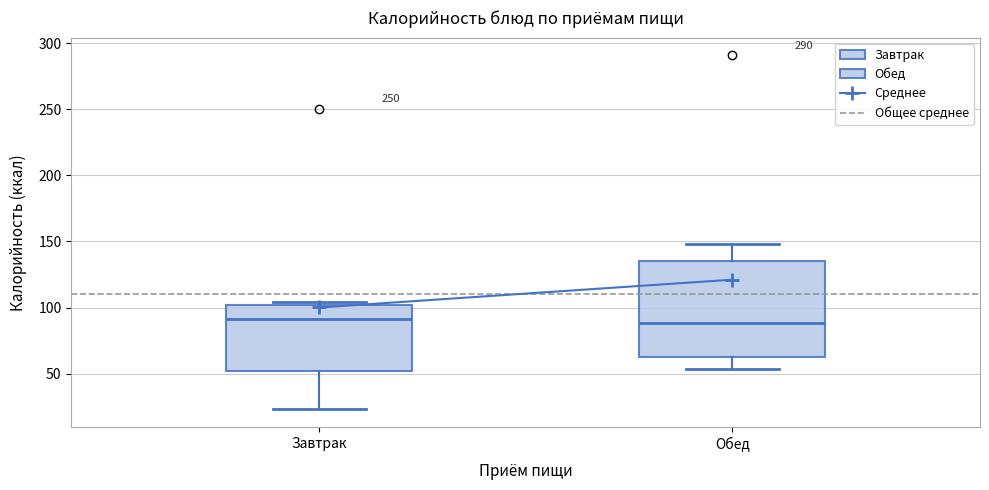

Reading left to right, read every box against the y-axis: the position of its median line, the range the box covers, and the ends of its whiskers. The values are not printed on the chart, so give them approximately, as read against the axis.

Завтрак: median 90, box 50 to 100, whiskers 25 to 105
Обед: median 90, box 65 to 135, whiskers 55 to 150